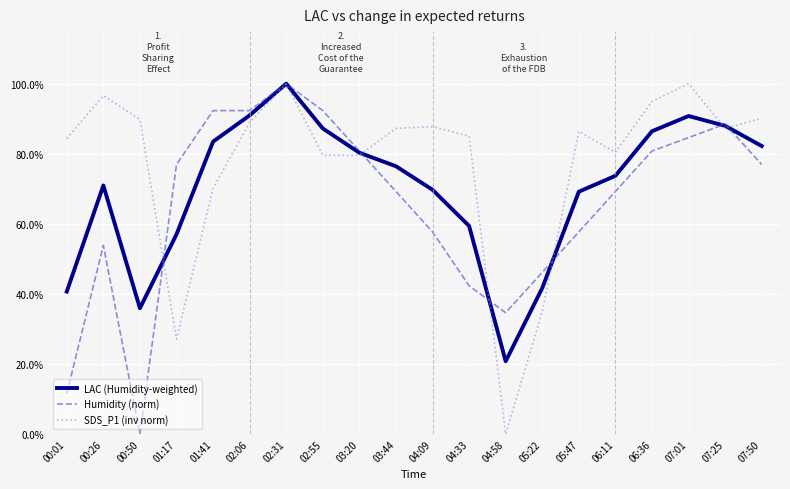

At which label does LAC (Humidity-weighted) reach its peak?

02:31